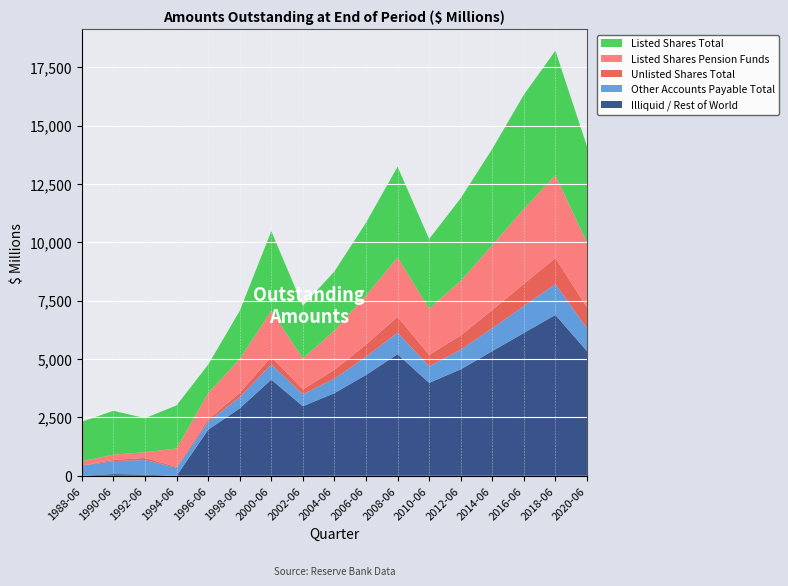

Reading right to left, what are all the values shown in this chart?

Listed Shares Total: 4120	5340	4890	4120	3540	2980	3890	3120	2535	2260	3409	2065	1221	1846	1458	1877	1698
Listed Shares Pension Funds: 2780	3540	3210	2780	2340	1980	2540	2100	1680	1320	1980	1450	1131	787	247	225	178
Unlisted Shares Total: 890	1120	950	780	610	490	680	520	380	210	320	180	97	42	85	54	4
Other Accounts Payable Total: 980	1320	1150	980	840	710	920	780	620	510	650	480	339	342	629	553	439
Illiquid / Rest of World: 5340	6890	6120	5340	4560	3980	5210	4320	3540	2980	4120	2890	1973	0	49	74	0